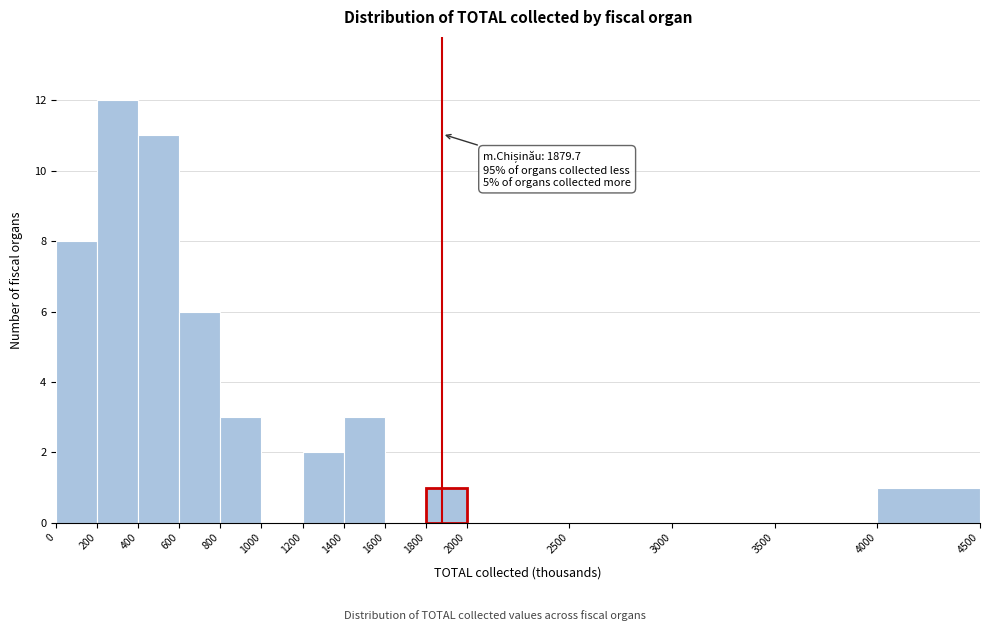

Which range on the x-axis has the tallest bar?

200 to 400